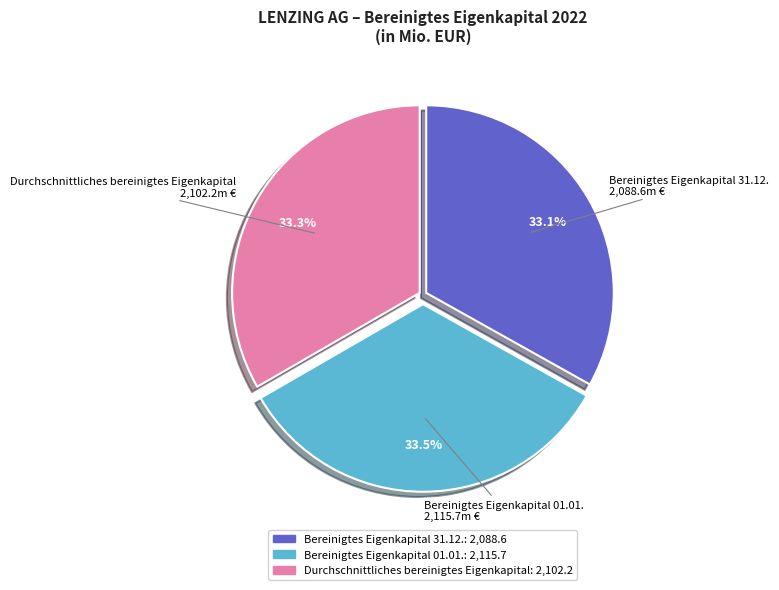

Does any single category account for the majority?

No